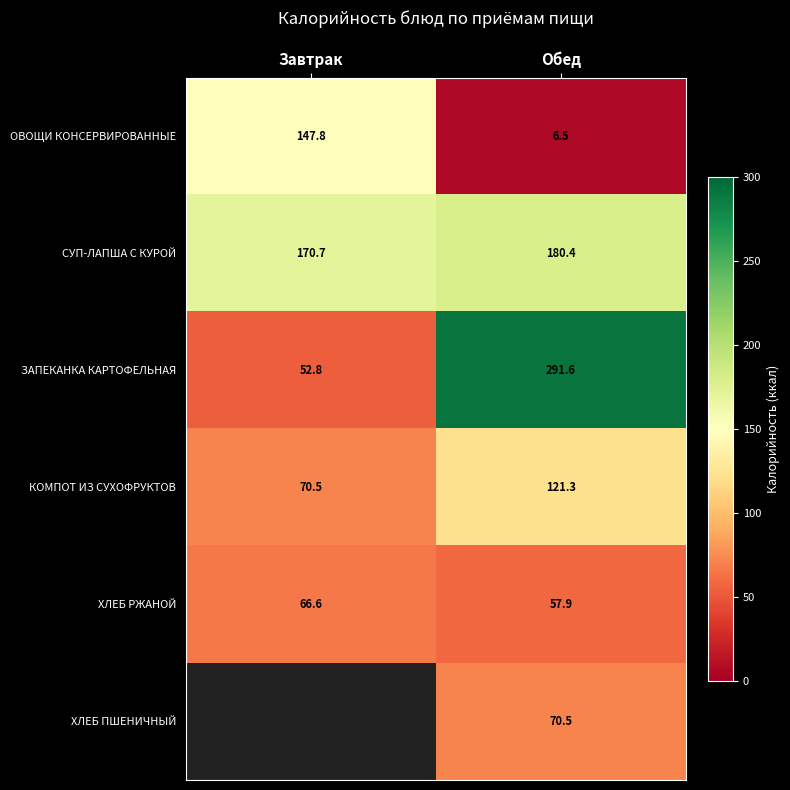

What is the greatest value displayed?

291.6